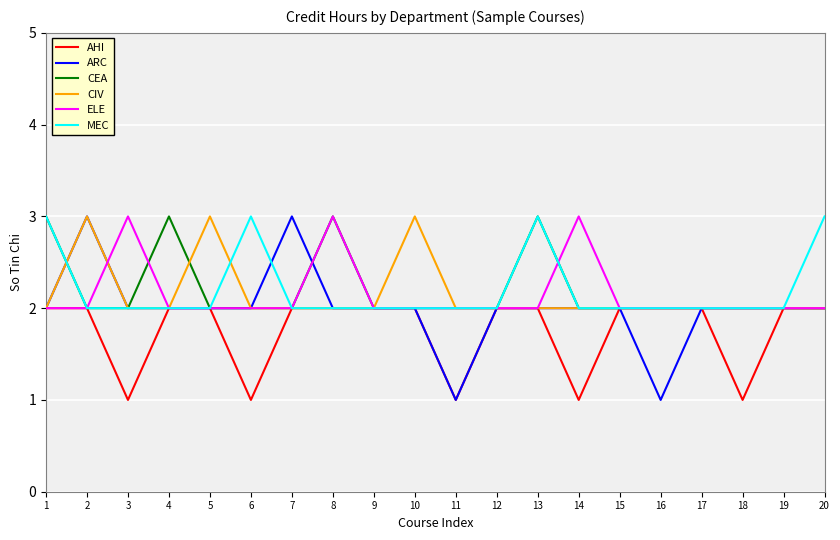

What is the greatest value displayed?

3